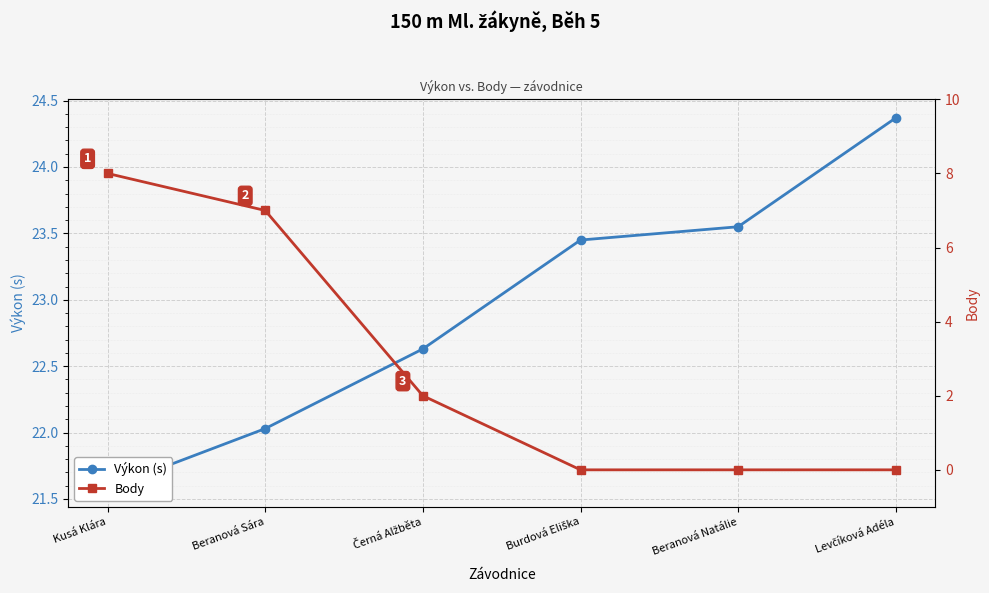

How many Body values are between 0 and 7?

5